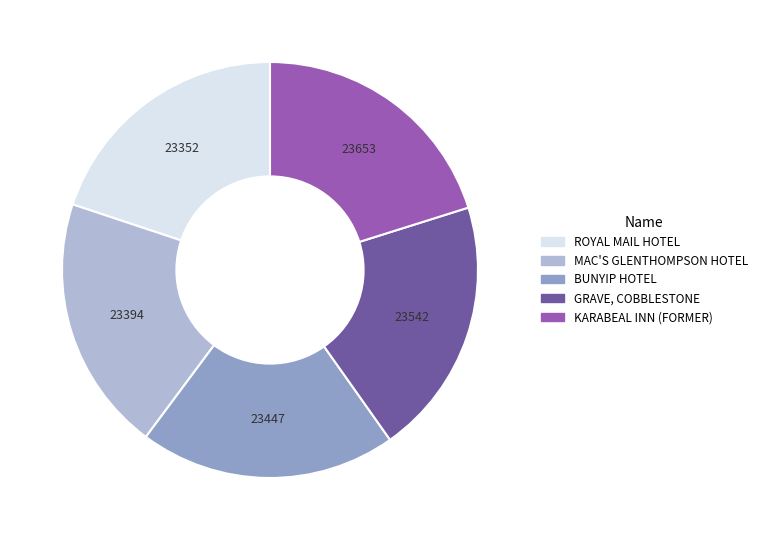

Is it true that MAC'S GLENTHOMPSON HOTEL is 20% of the pie?

True